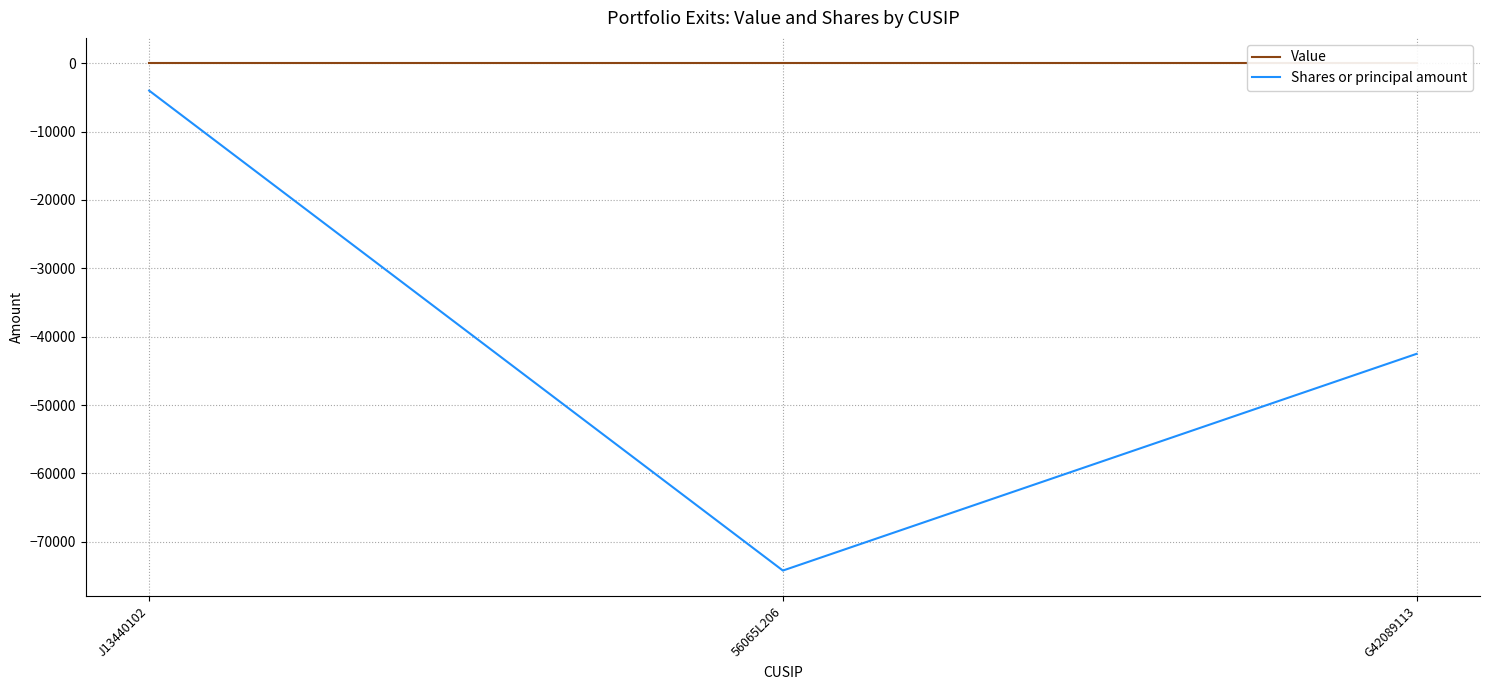

What is the average value of the Shares or principal amount series?

-40233